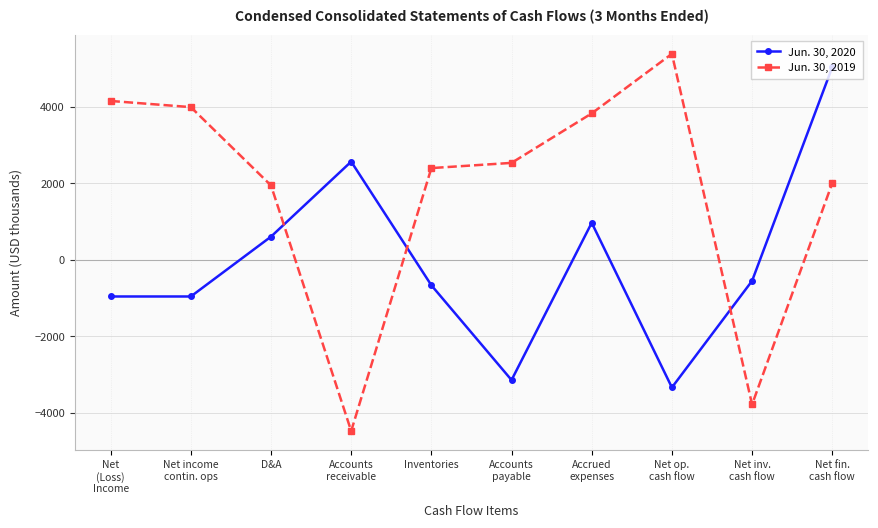

What is the label of the 8th point from the right?

D&A